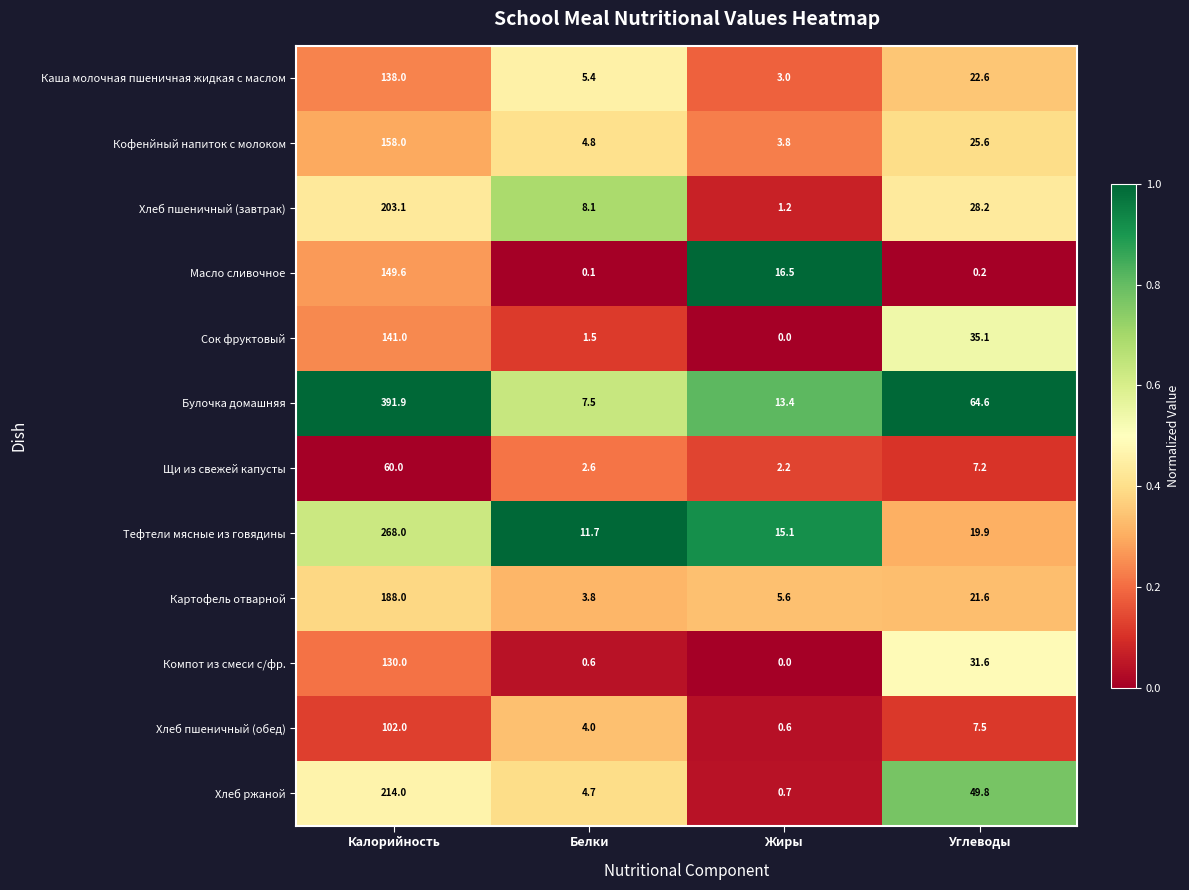

Is it true that Тефтели мясные из говядины equals 11.7 at Белки?

True